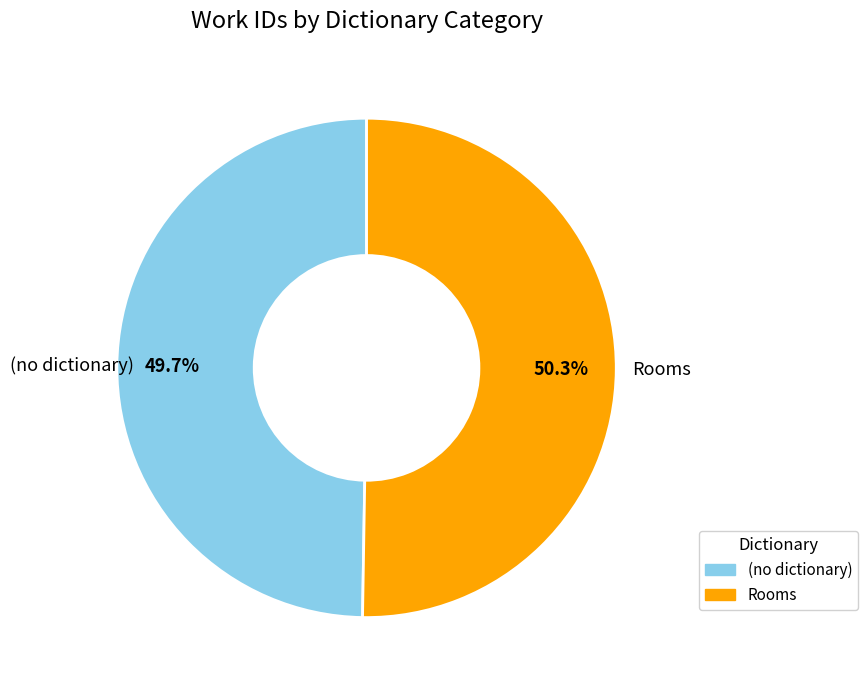

Does (no dictionary) represent more than half of the total?

No